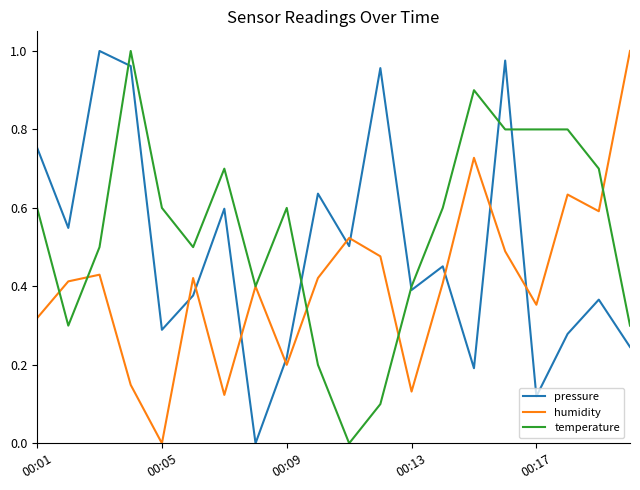

List the series in order of their overall mean, highest first.

temperature, pressure, humidity